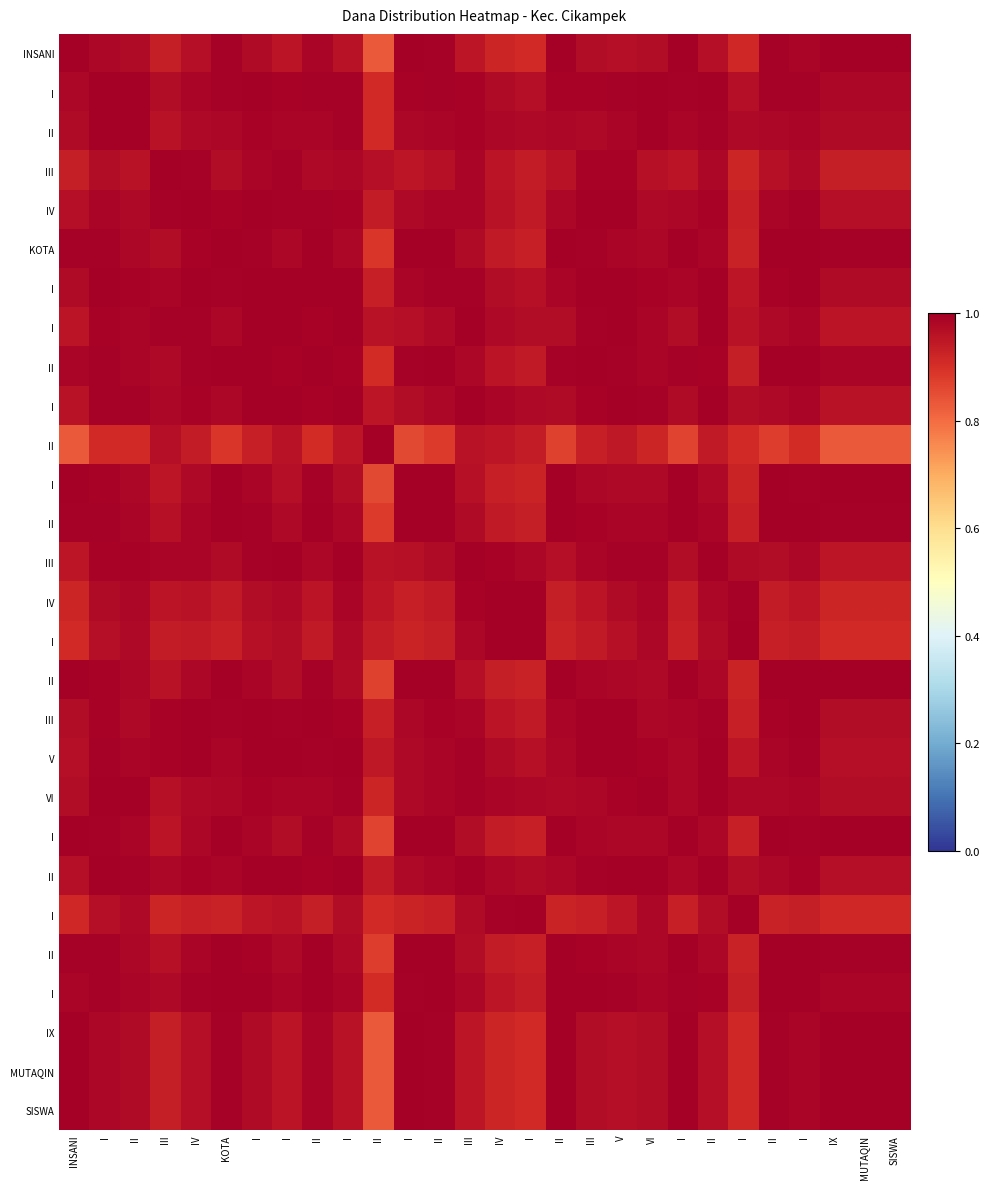

At how many categories does at least one series exceed 0?

28